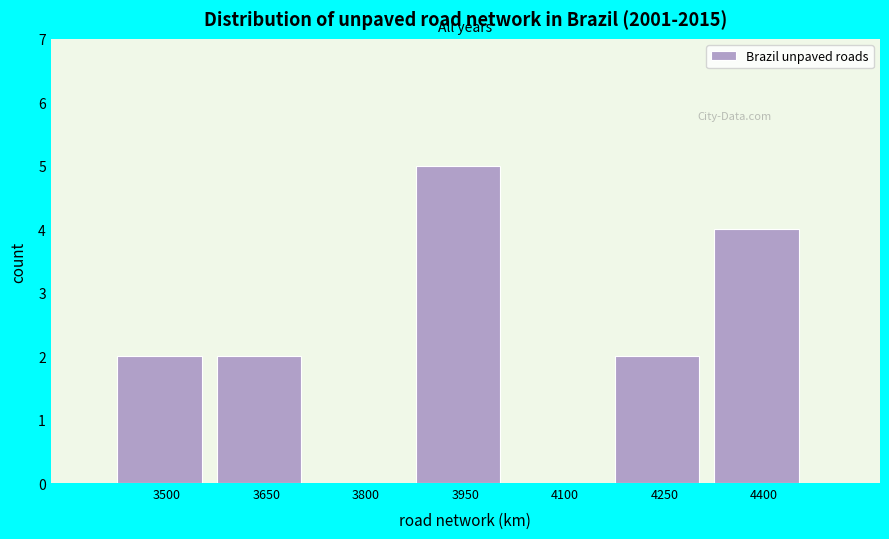

Reading left to right, list all the values displayed in this chart.

3500=2	3650=2	3800=0	3950=5	4100=0	4250=2	4400=4